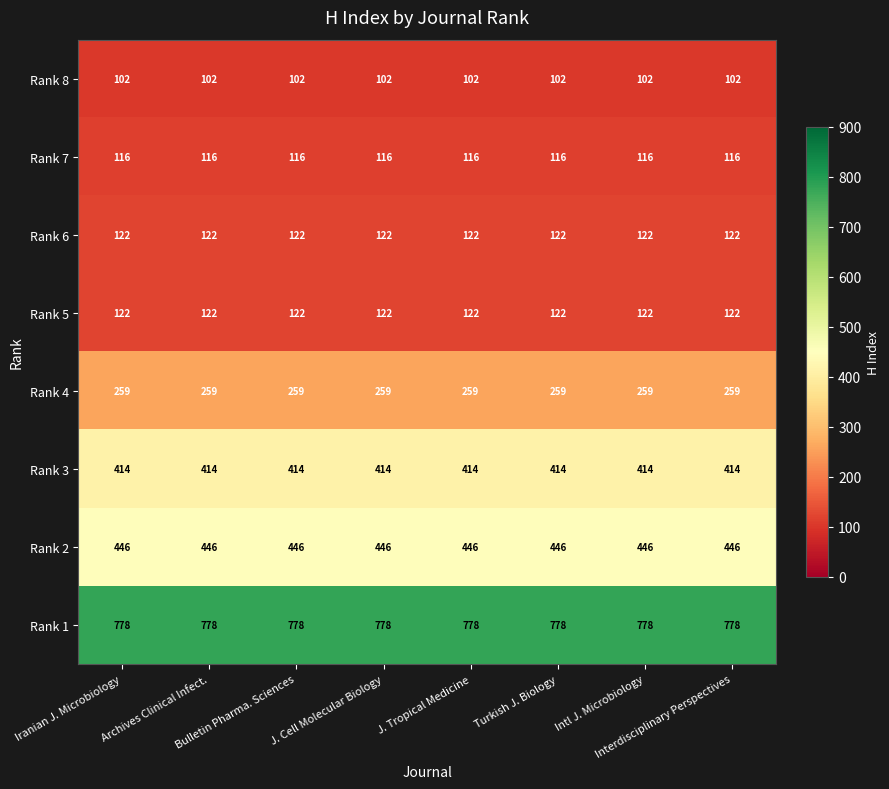

What is the minimum value for Rank 3?

414